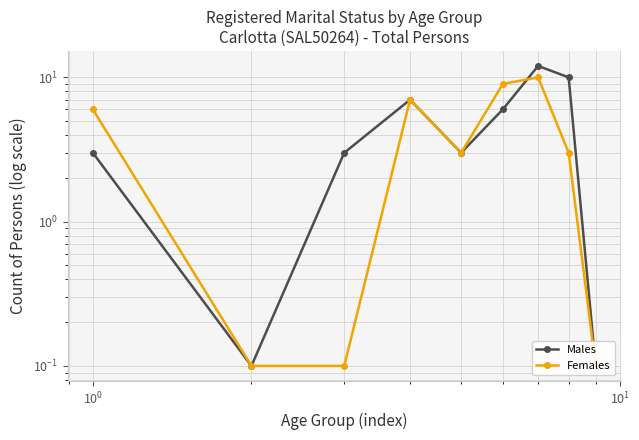

Count the number of data series in this chart.

2